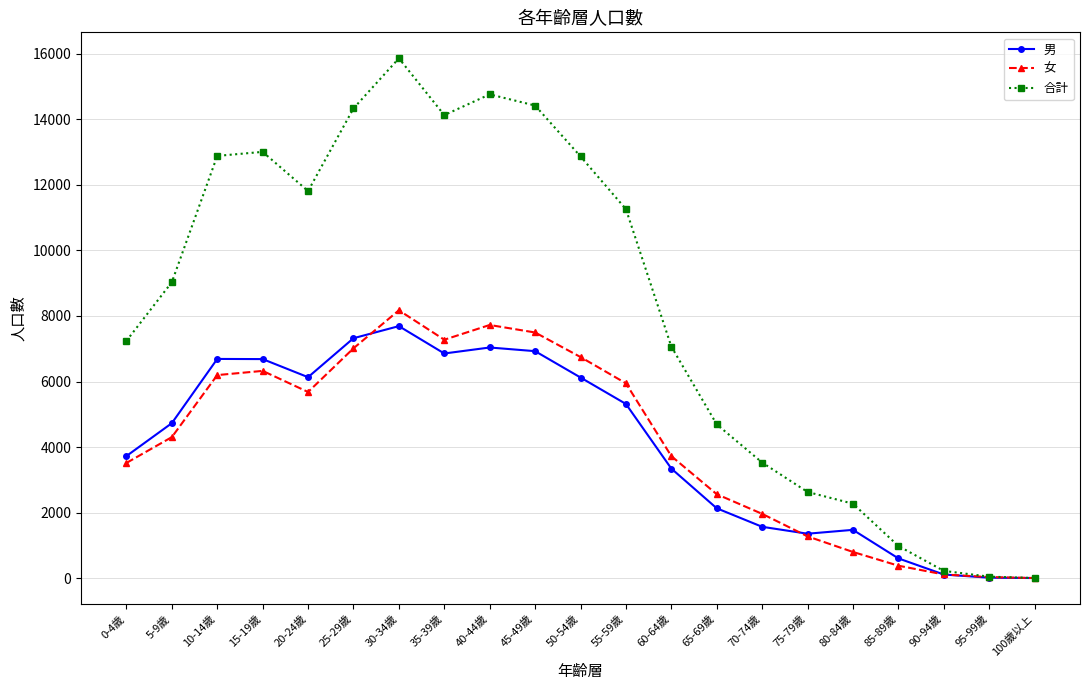

What is the lowest value of the 合計 series?

4